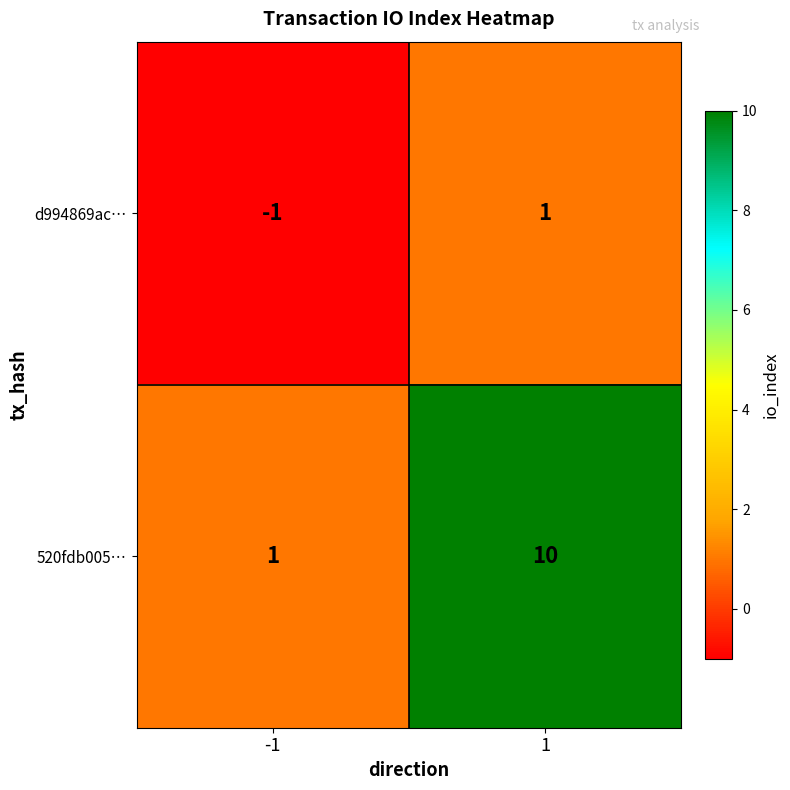

What is the difference between the 520fdb005… values at -1 and 1?

9